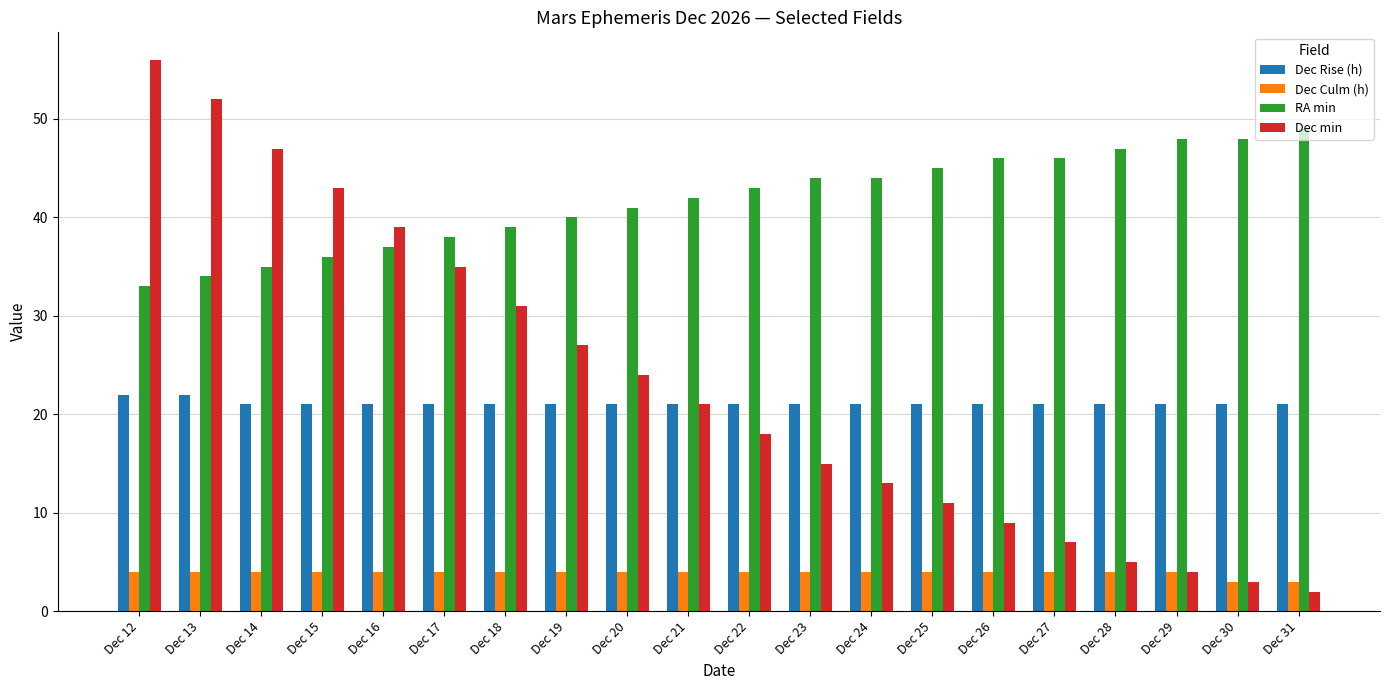

What is the lowest value of the RA min series?

33